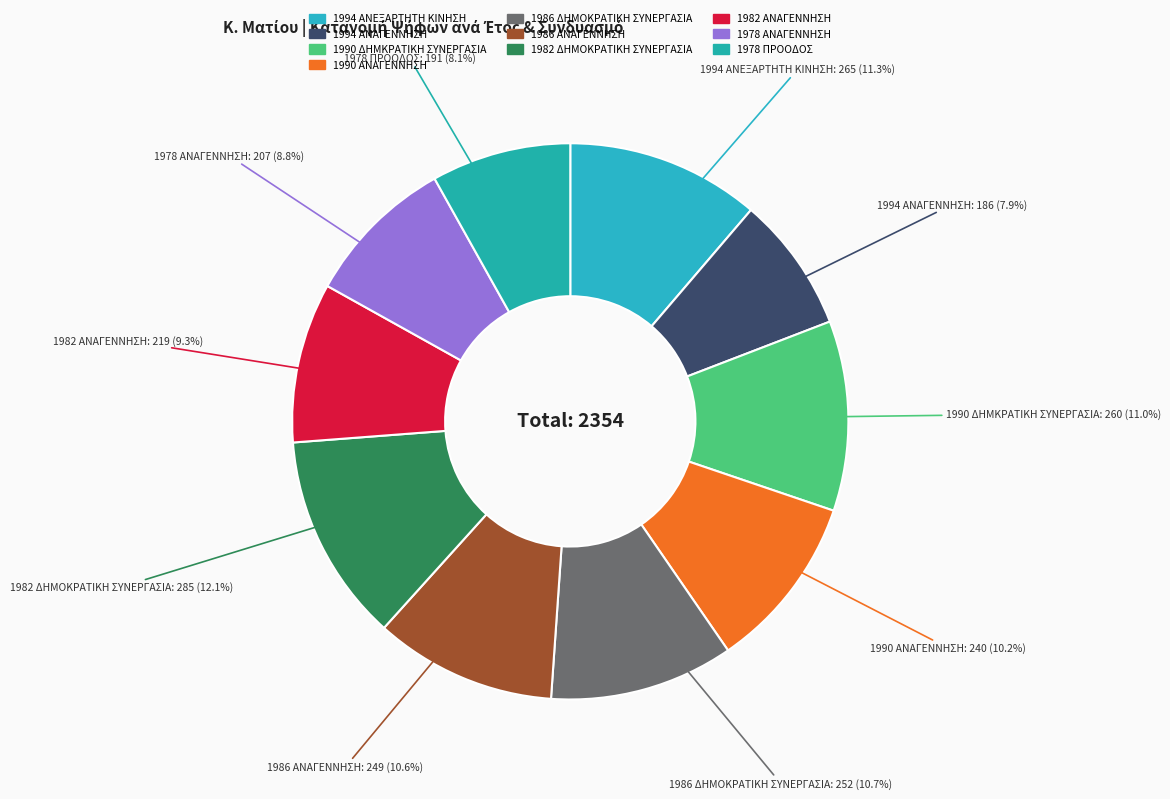

What is the largest slice in the pie chart?

1982 ΔΗΜΟΚΡΑΤΙΚΗ ΣΥΝΕΡΓΑΣΙΑ